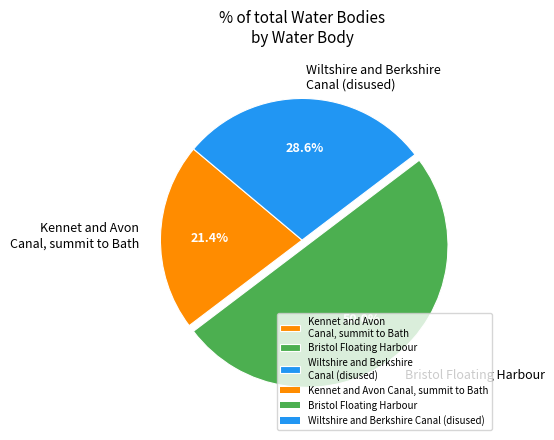

Does Kennet and Avon Canal, summit to Bath represent more than half of the total?

No